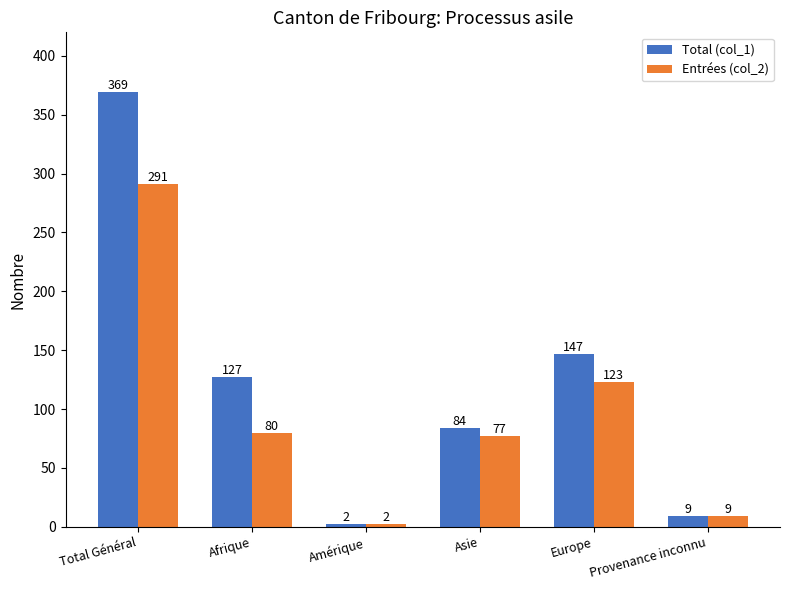

The value of Entrées (col_2) at Afrique is 80. True or false?

True